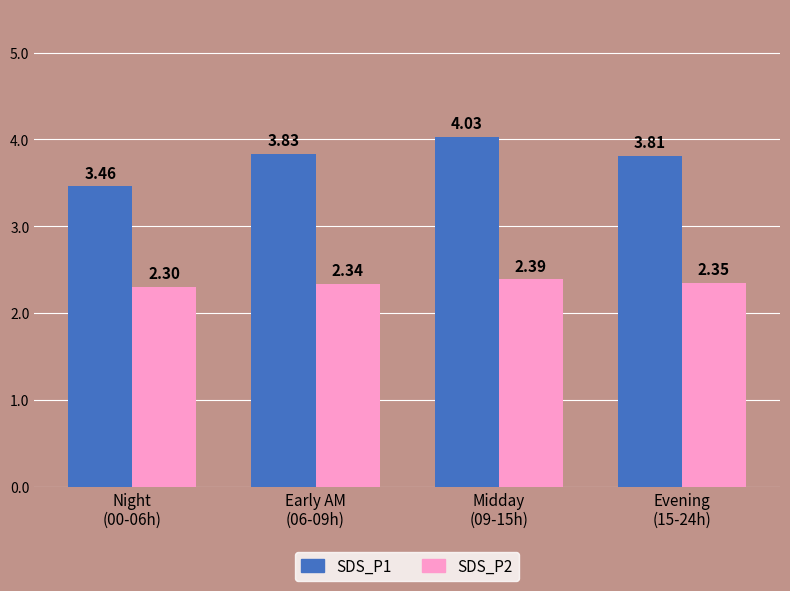

The value of SDS_P2 at Night
(00-06h) is 2.3. True or false?

True